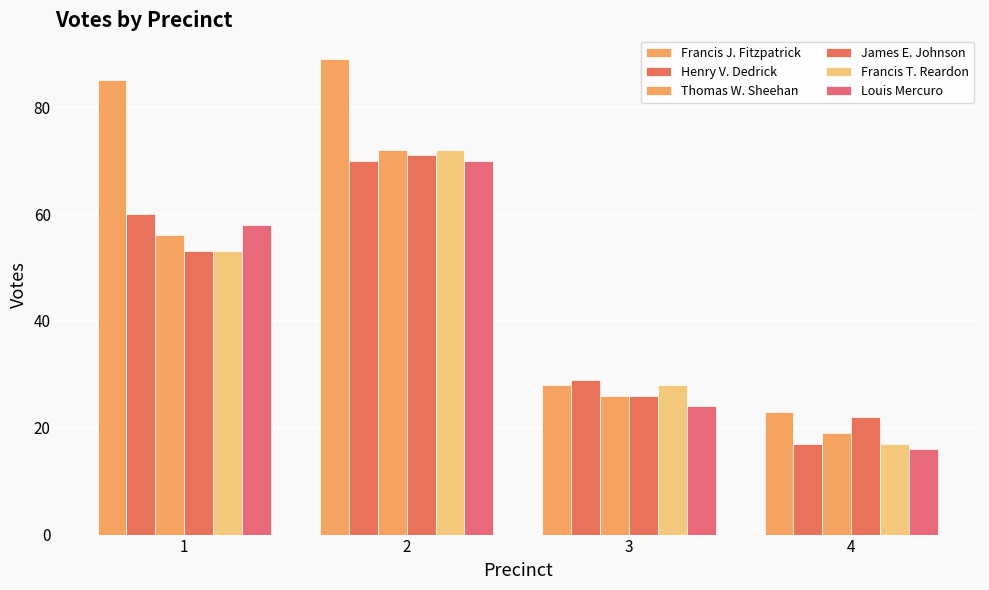

What is the greatest value displayed?

89